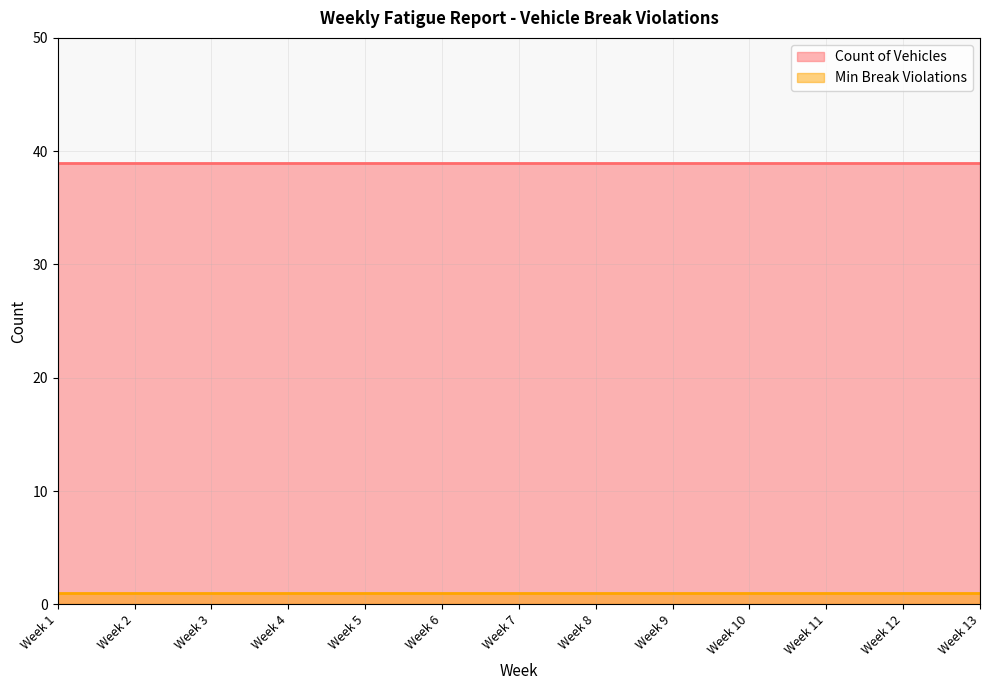

How many lines are shown in the chart?

2